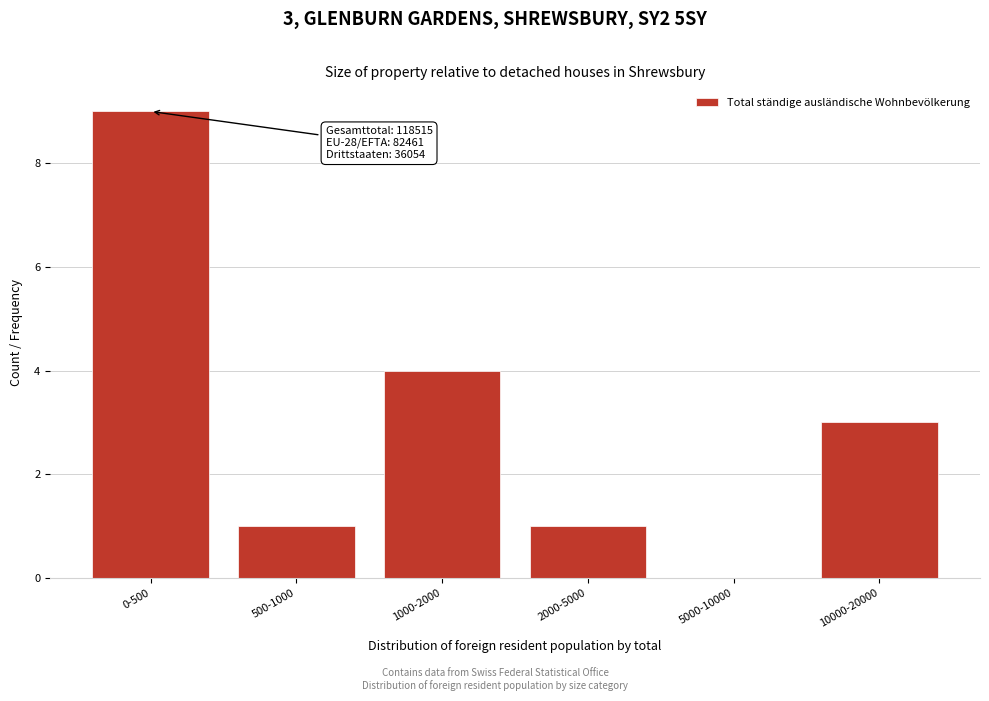

Reading right to left, what are all the values shown in this chart?

10000-20000=3	5000-10000=0	2000-5000=1	1000-2000=4	500-1000=1	0-500=9